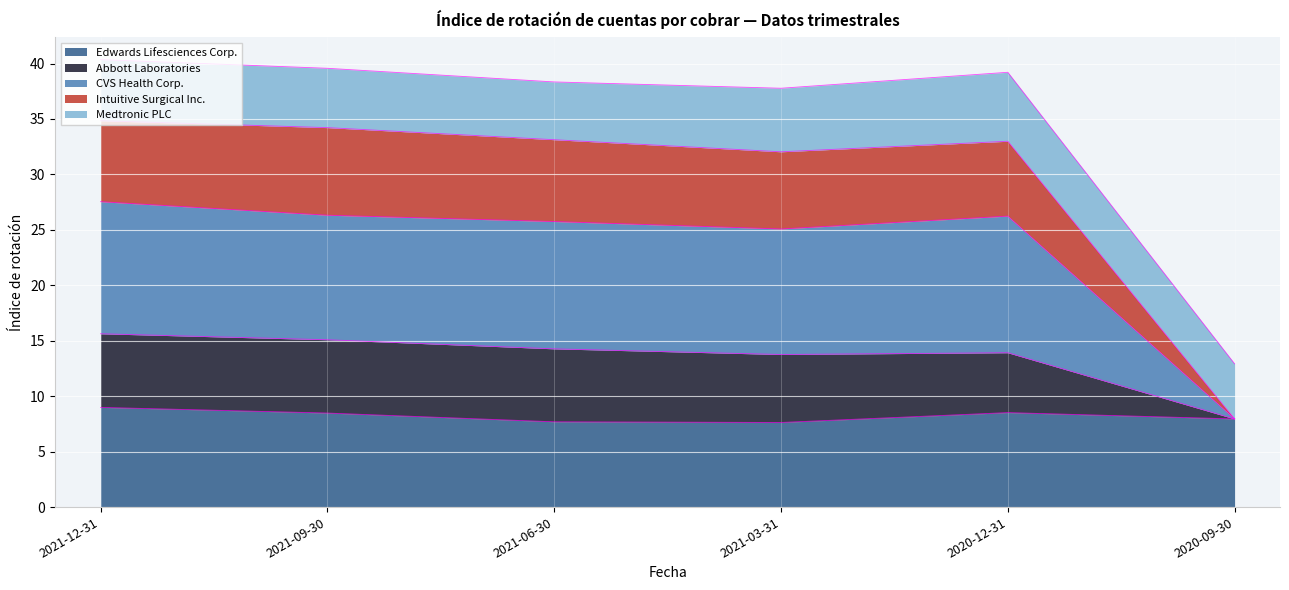

True or false: Abbott Laboratories and CVS Health Corp. intersect in this chart.

False